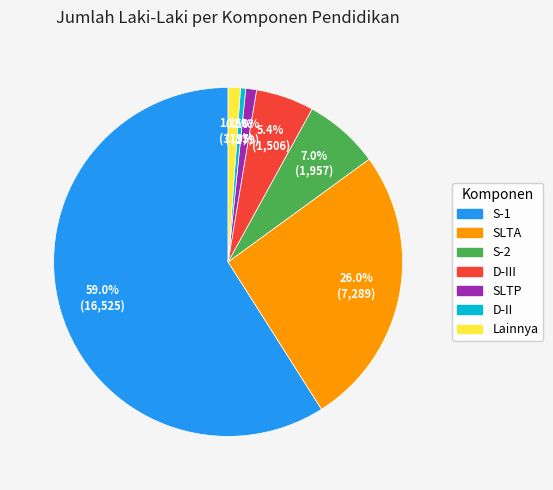

Is there a majority slice in this chart?

Yes